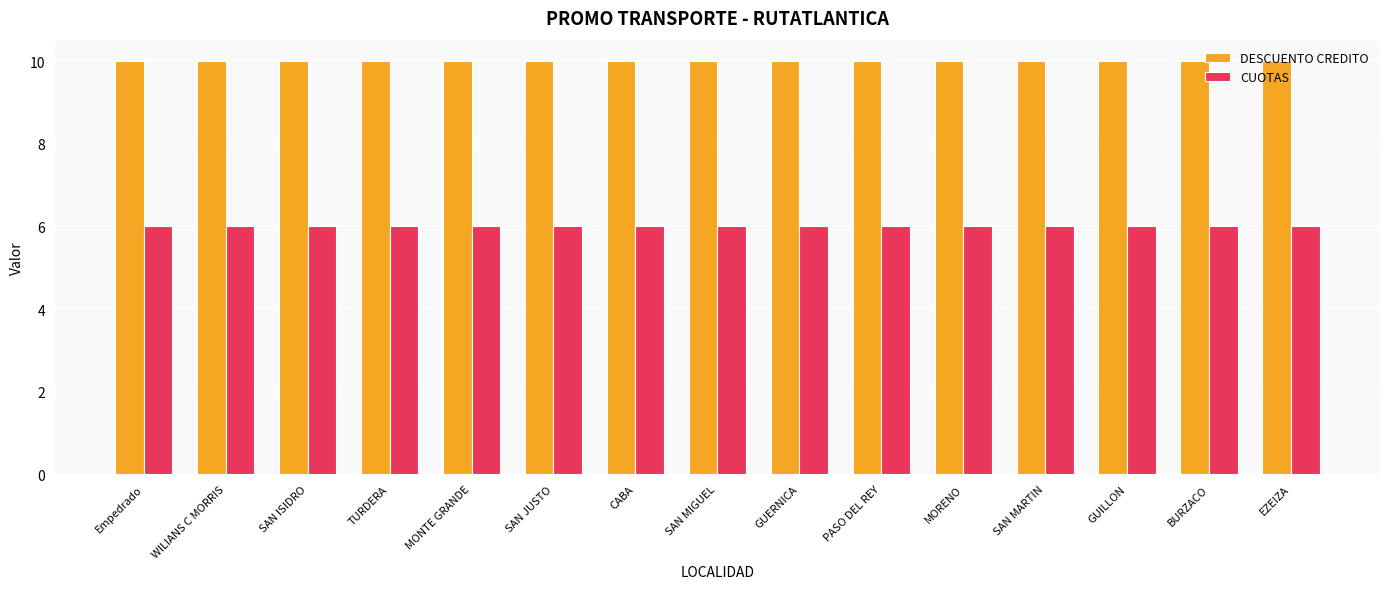

What is the spread (max minus min) of values at SAN ISIDRO?

4